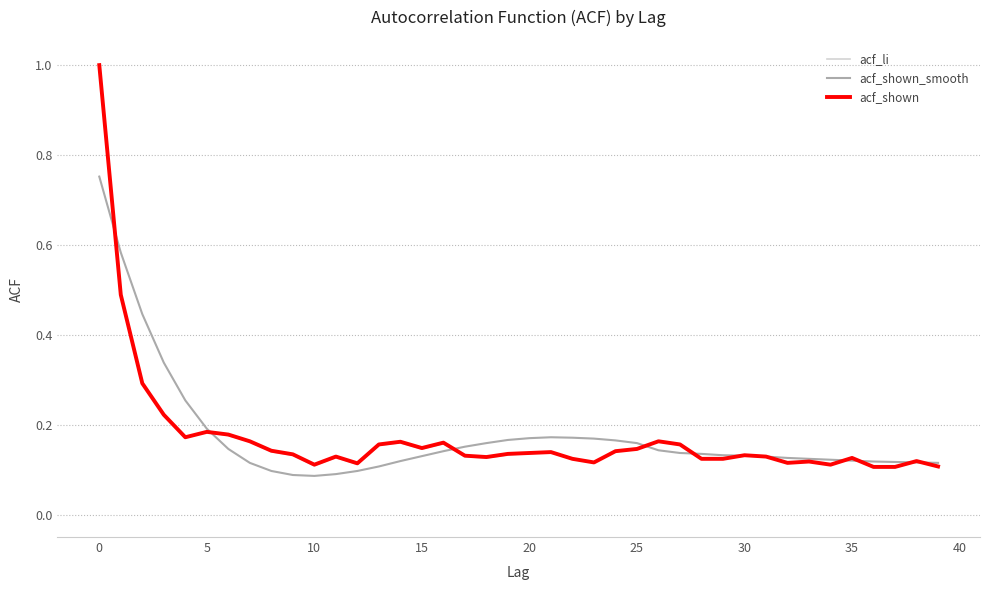

Which series has the largest range (max minus min)?

acf_li